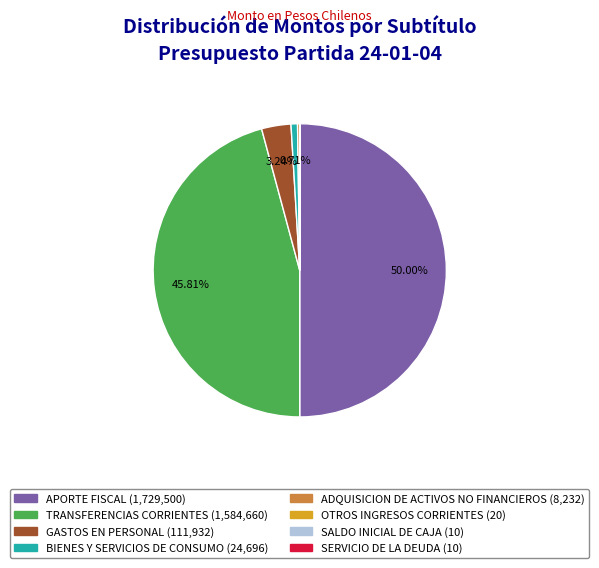

What is the largest slice in the pie chart?

APORTE FISCAL